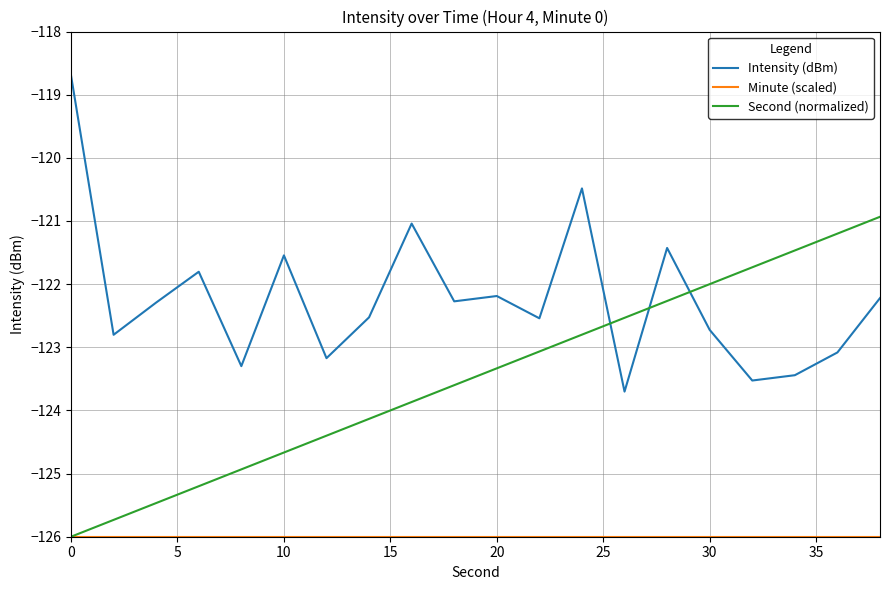

At how many categories does at least one series exceed -123?

18